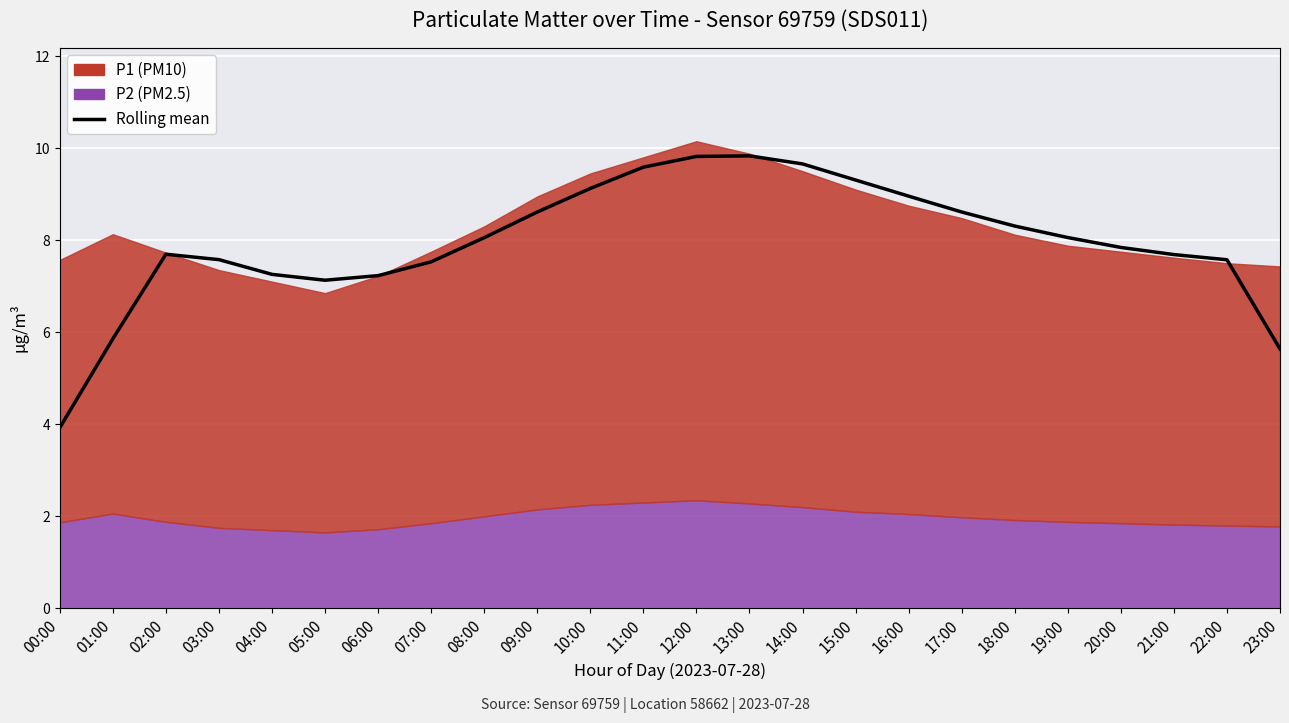

How many lines are shown in the chart?

1